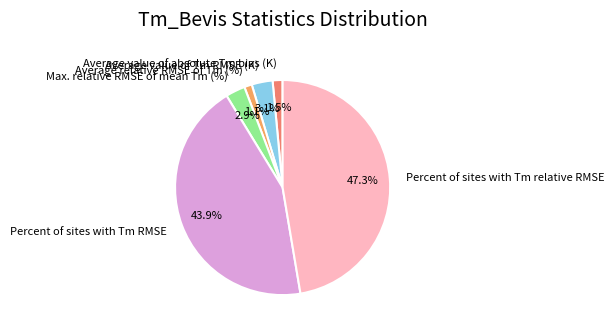

Which category has the biggest portion of the pie?

Percent of sites with Tm relative RMSE